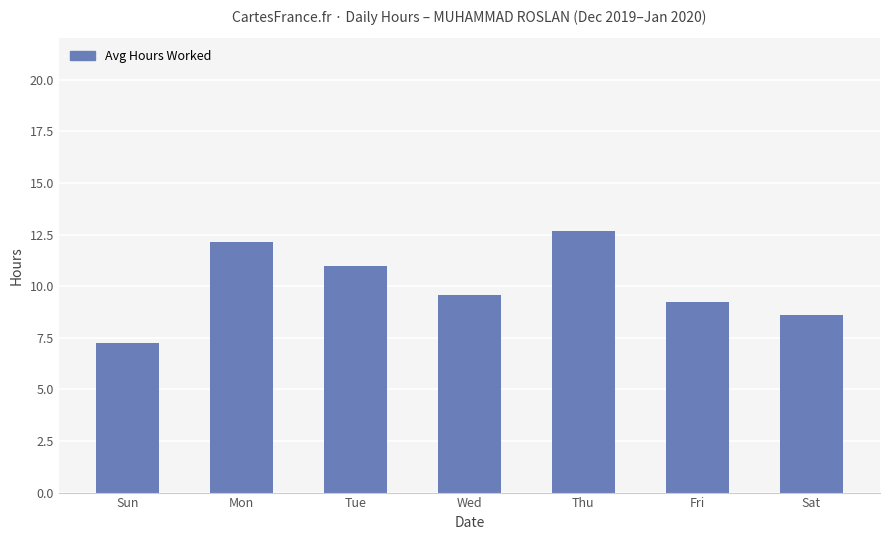

Approximately how many times larger is the value at Wed compared to Mon?

0.8